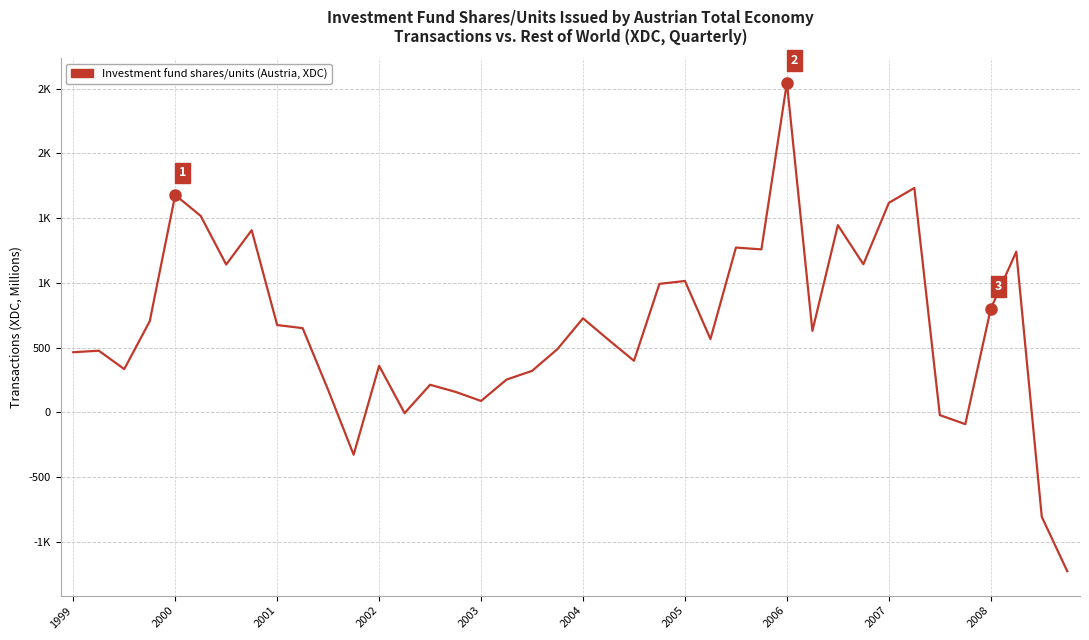

How many interior local peaks (higher than both neighbors) does the data have?

12